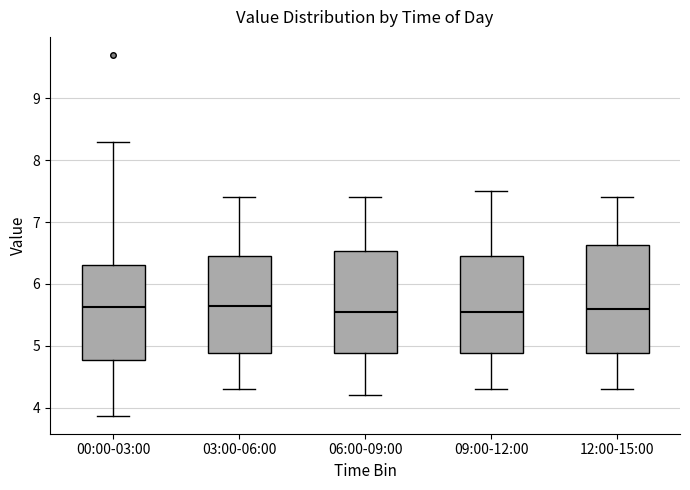

Reading left to right, transcribe this box plot: for each box, give where its median line is, the range the box spans, and where its two whiskers end, as read against the y-axis. The values are not printed on the chart, so give them approximately, as read against the axis.

00:00-03:00: median 5.6, box 4.8 to 6.3, whiskers 3.9 to 8.3
03:00-06:00: median 5.7, box 4.9 to 6.5, whiskers 4.3 to 7.4
06:00-09:00: median 5.6, box 4.9 to 6.5, whiskers 4.2 to 7.4
09:00-12:00: median 5.6, box 4.9 to 6.5, whiskers 4.3 to 7.5
12:00-15:00: median 5.6, box 4.9 to 6.6, whiskers 4.3 to 7.4